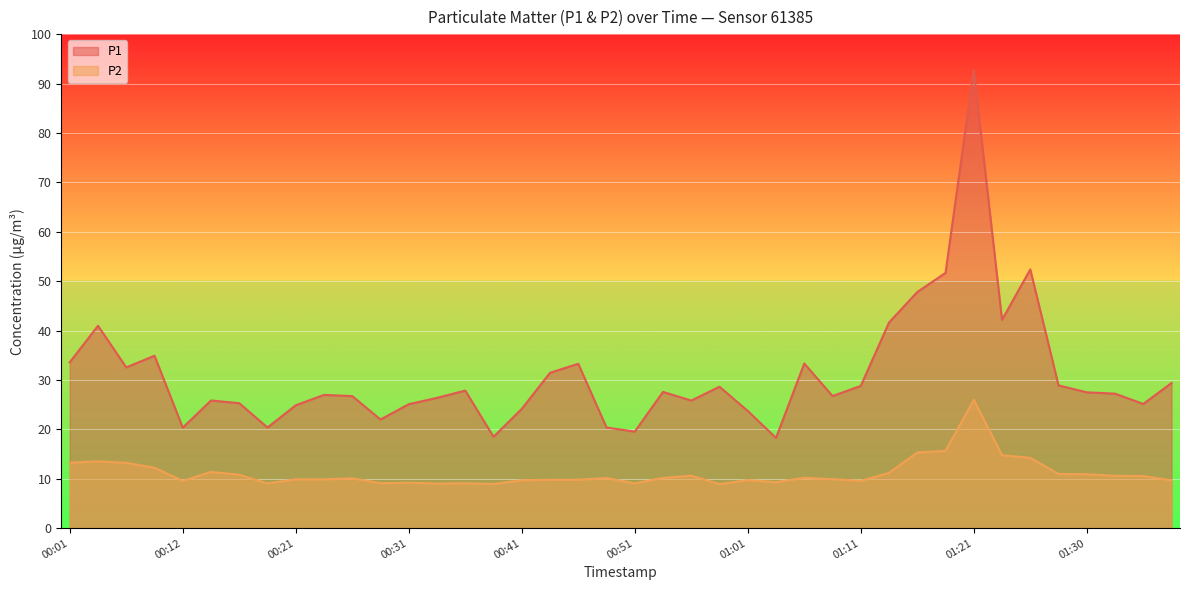

Which series has the largest range (max minus min)?

P1